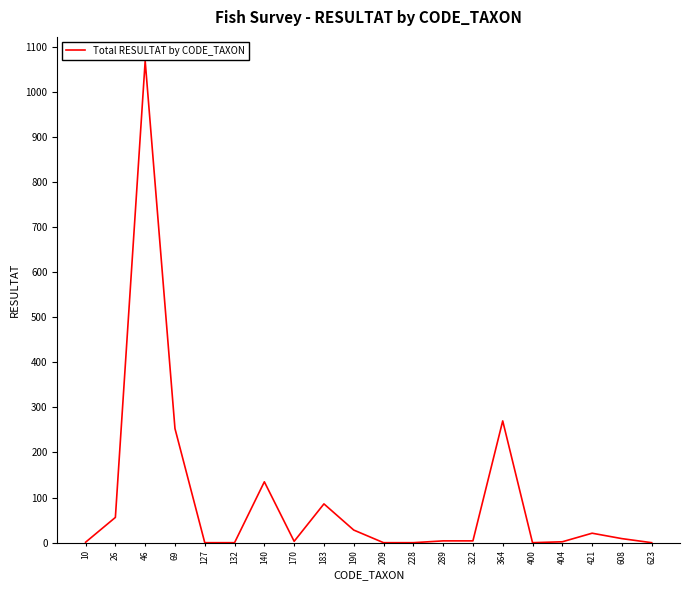

What is the difference between the values at 623 and 364?

270